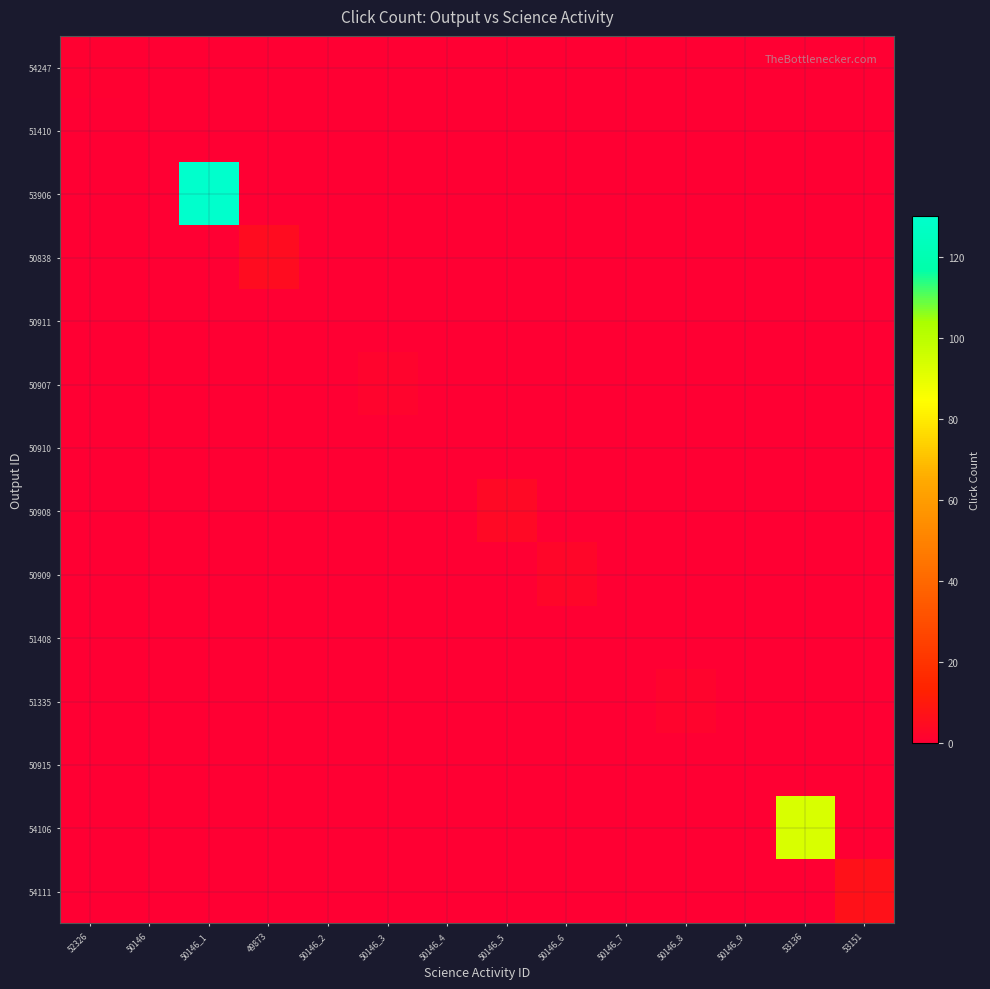

How many data points does each series have?

14